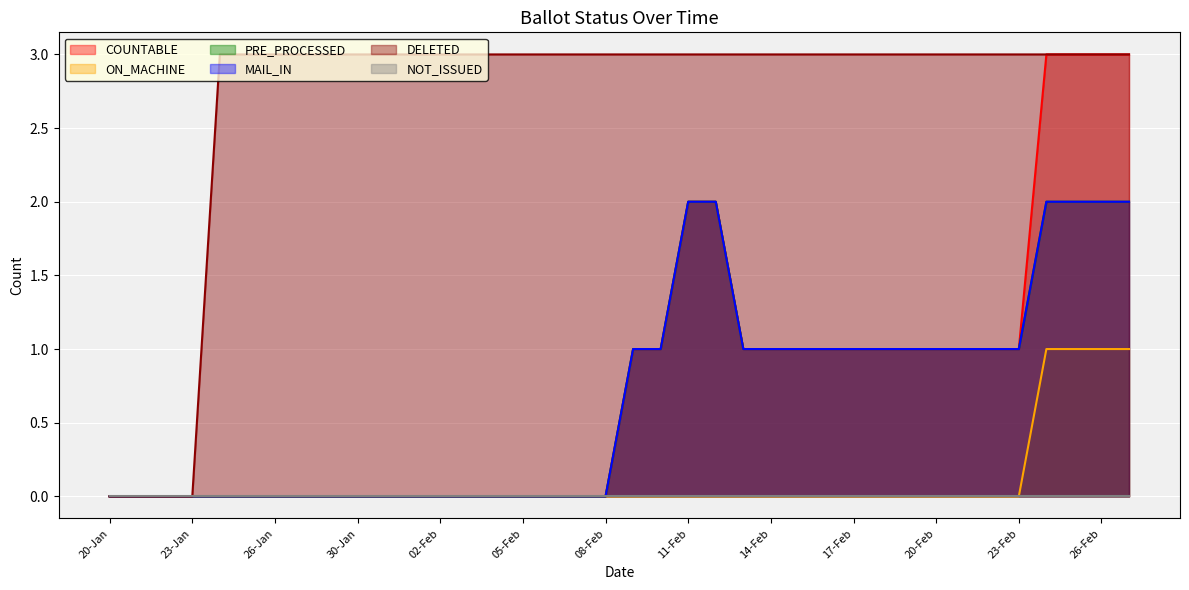

How many DELETED values are between 3 and 4?

34